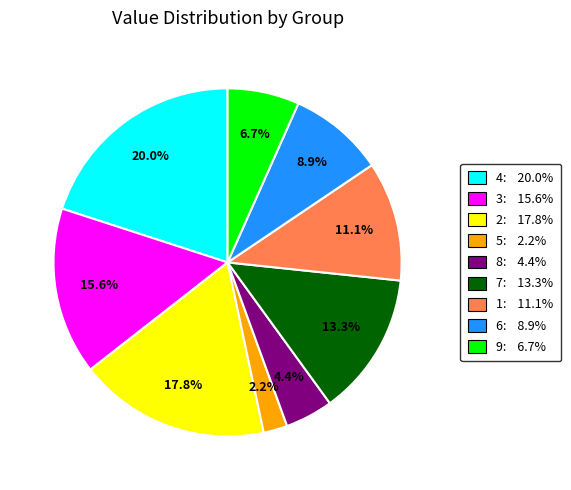

What is the largest slice in the pie chart?

4